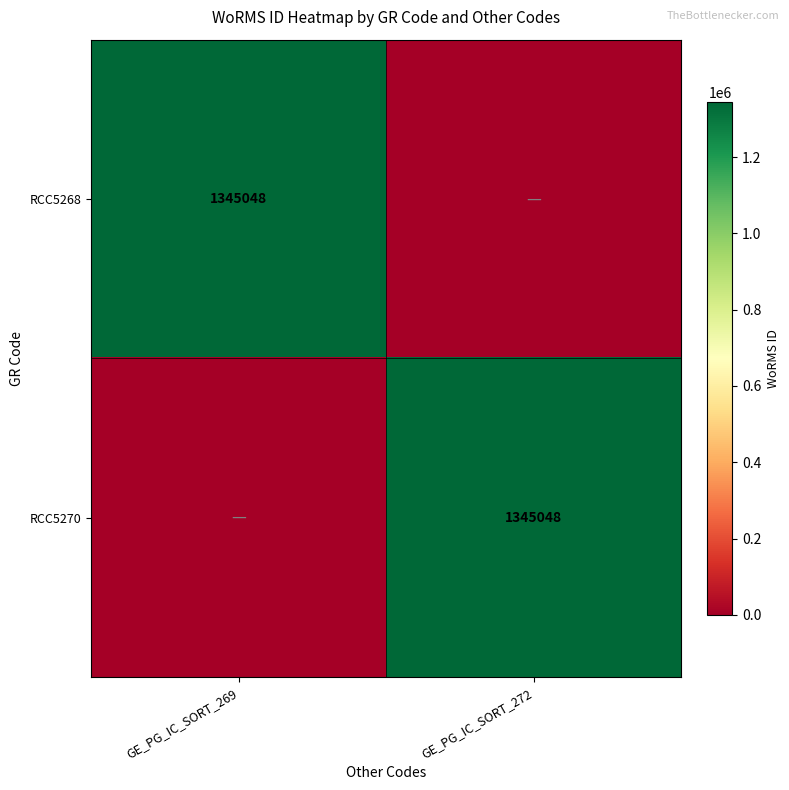

True or false: RCC5268 has a value of 488401 at GE_PG_IC_SORT_269.

False